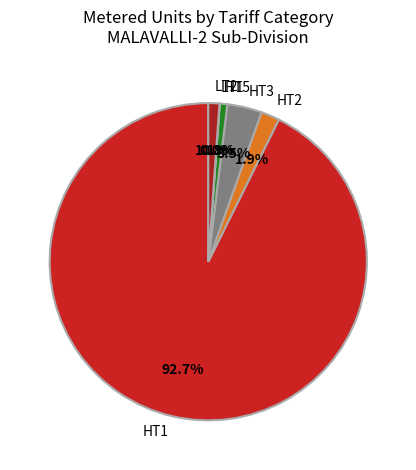

Do HT2 and HT1 together represent more than half of the pie?

Yes